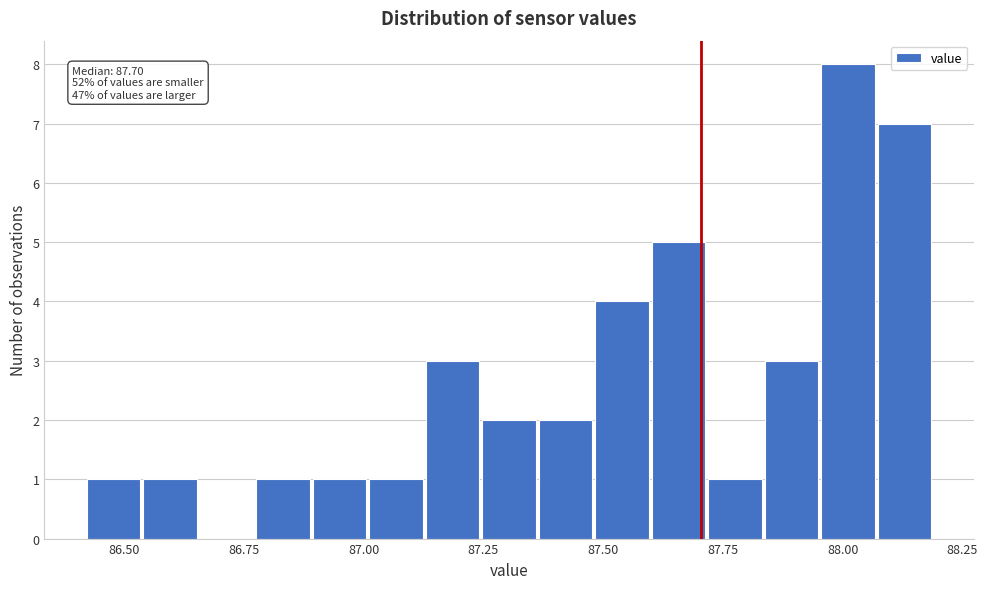

Around what value on the x-axis is the tallest bar? Give the approximate position of its centre, as read against the axis.

88.00